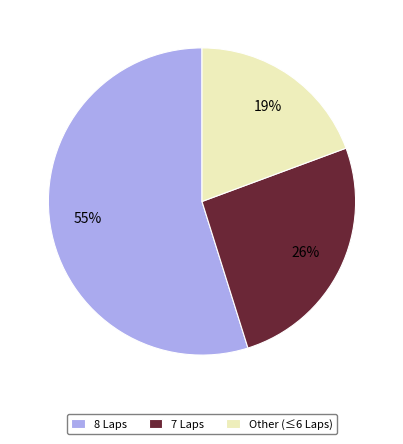

Is there a majority slice in this chart?

Yes